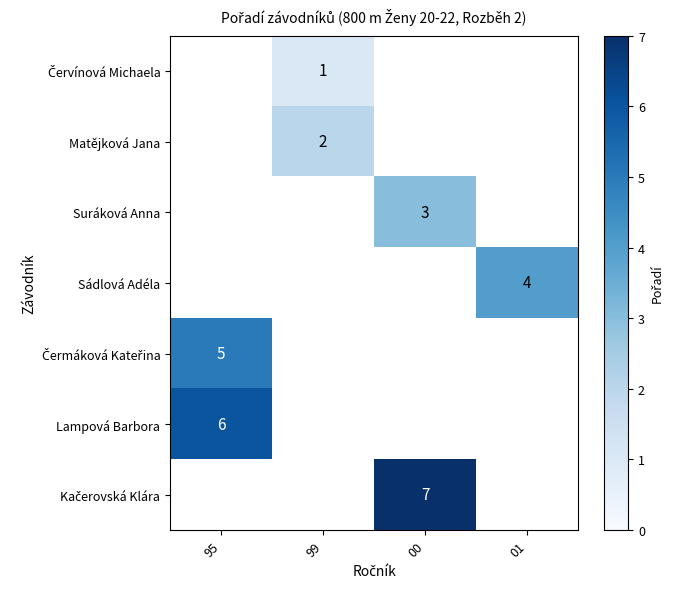

Which category has the highest value across all series?

00